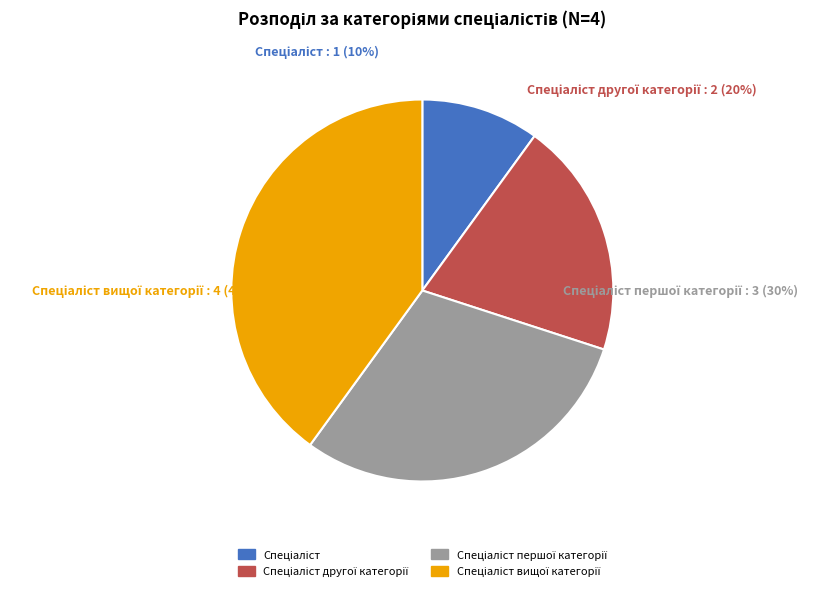

How many segments does this pie chart have?

4